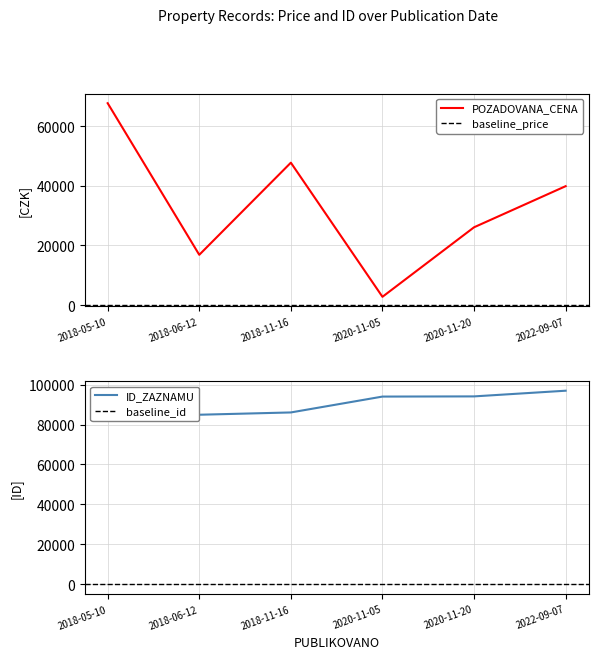

Count the number of categories in the chart.

6